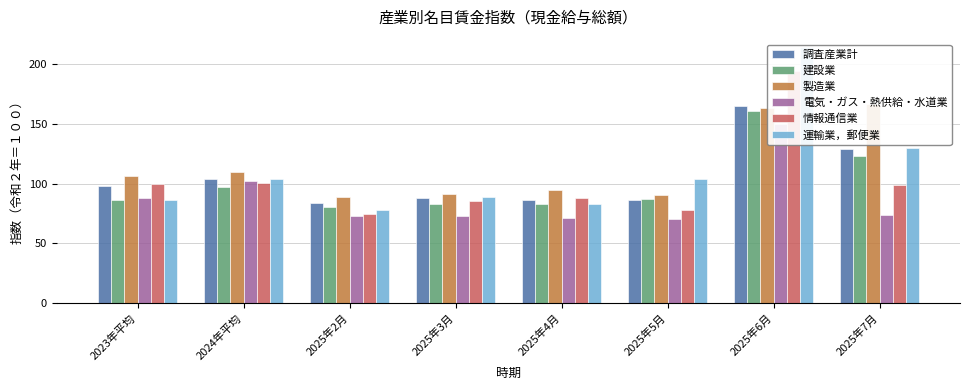

True or false: 電気・ガス・熱供給・水道業 has a value of 40.3 at 2025年2月.

False